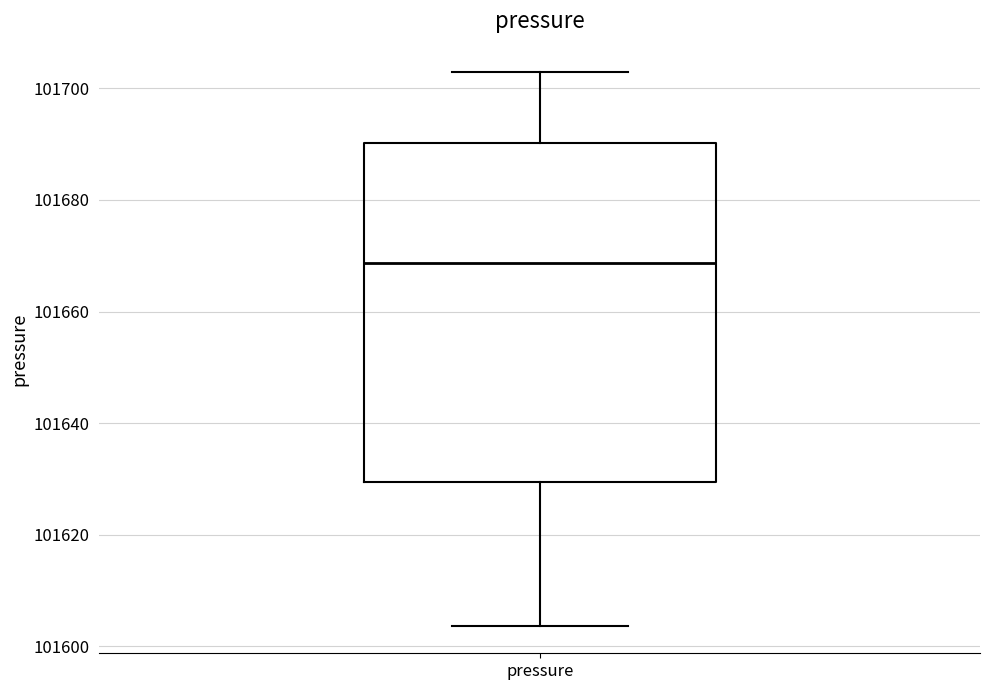

Where is the lower edge of the box for pressure on the y-axis? The values are not printed on the chart, so give them approximately, as read against the axis.

101630